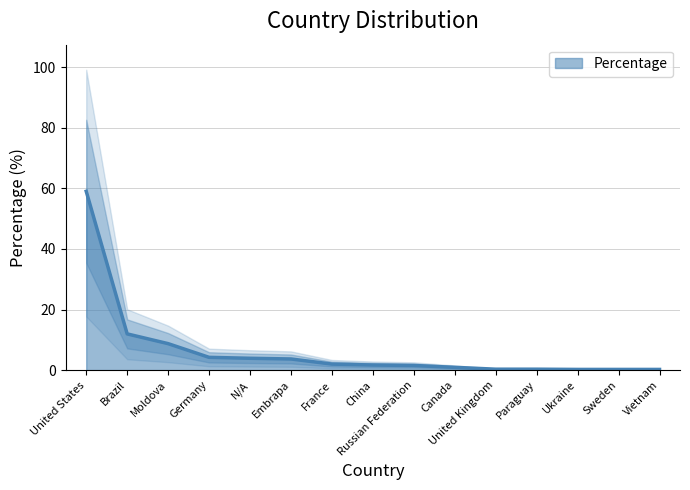

Rank the categories by value from lowest to highest.

Ukraine, Sweden, Vietnam, United Kingdom, Paraguay, Canada, Russian Federation, China, France, Embrapa, N/A, Germany, Moldova, Brazil, United States